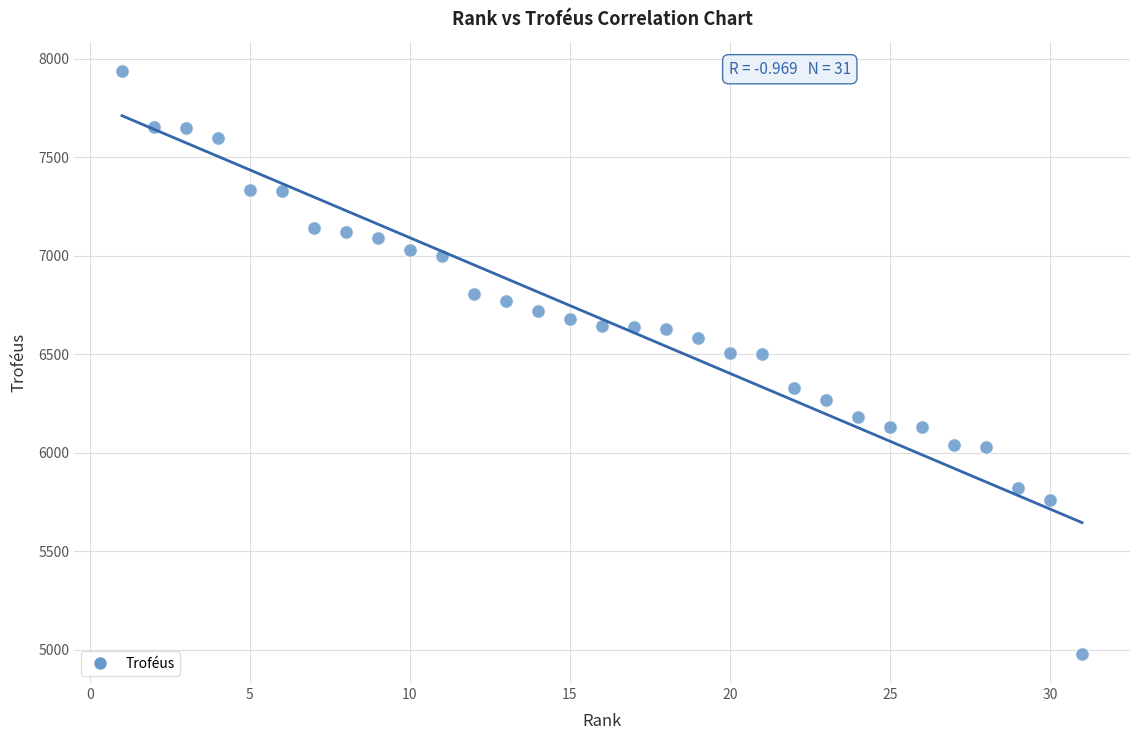

What is the range of X values (max minus min)?

30